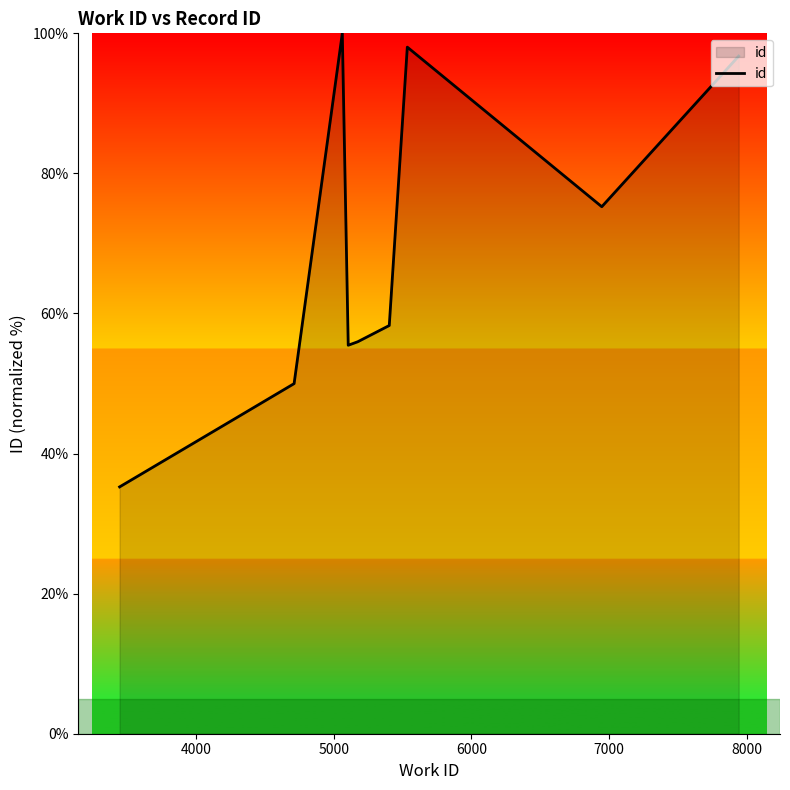

Count the number of categories in the chart.

10